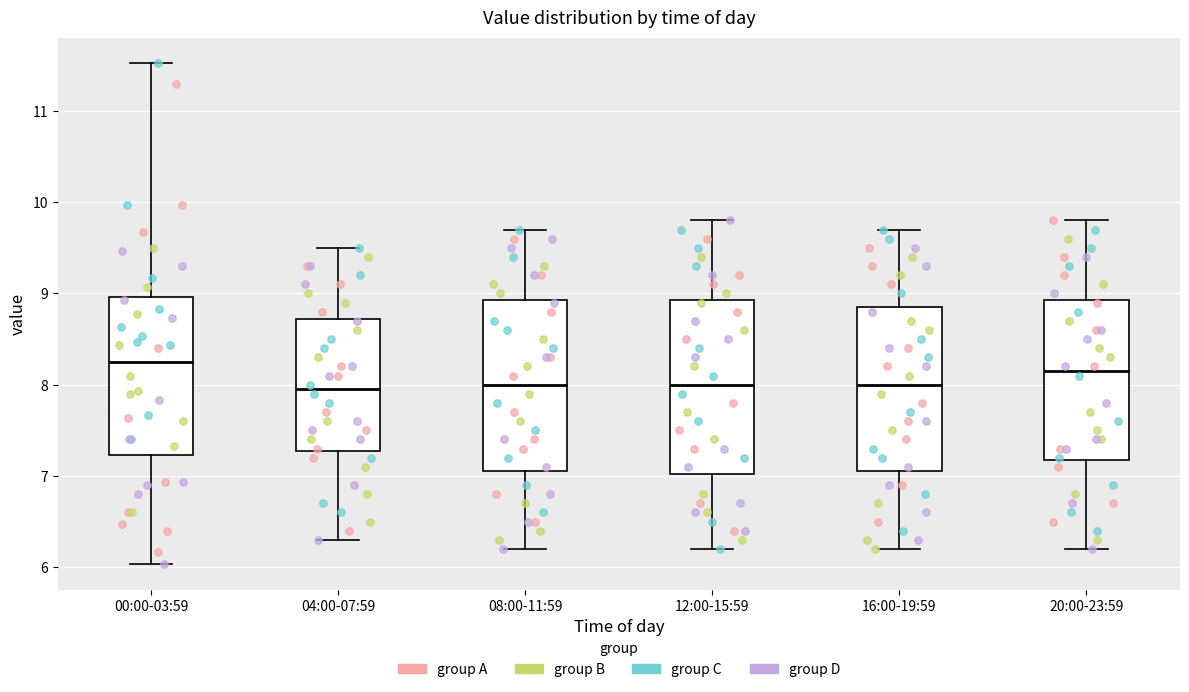

Where does the median line of the box for 08:00-11:59 sit on the y-axis? The values are not printed on the chart, so give them approximately, as read against the axis.

8.0